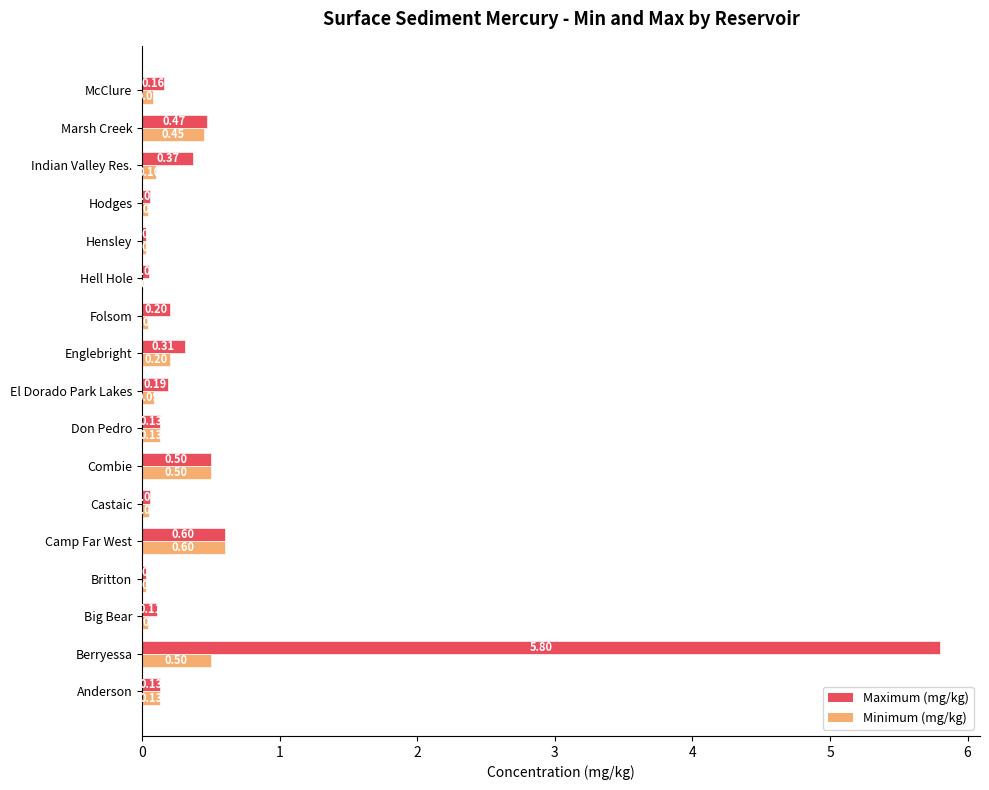

Which series changed the most between Folsom and Hell Hole?

Maximum (mg/kg)